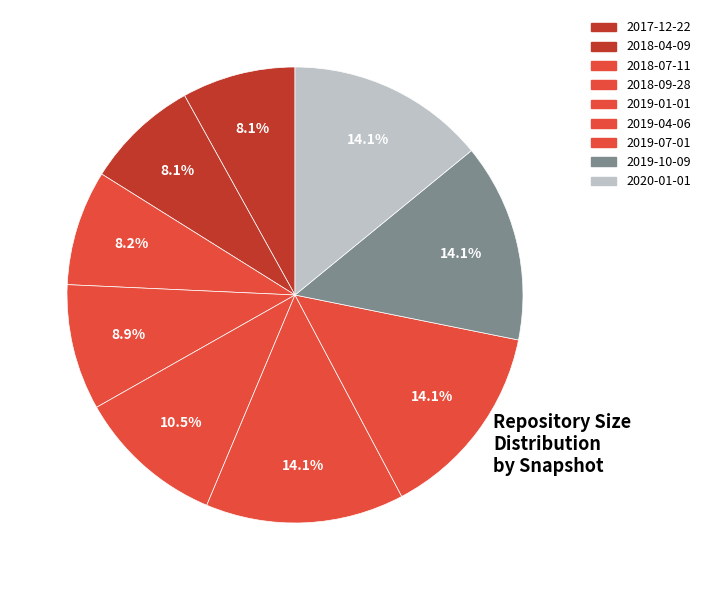

How many slices are in this pie chart?

9